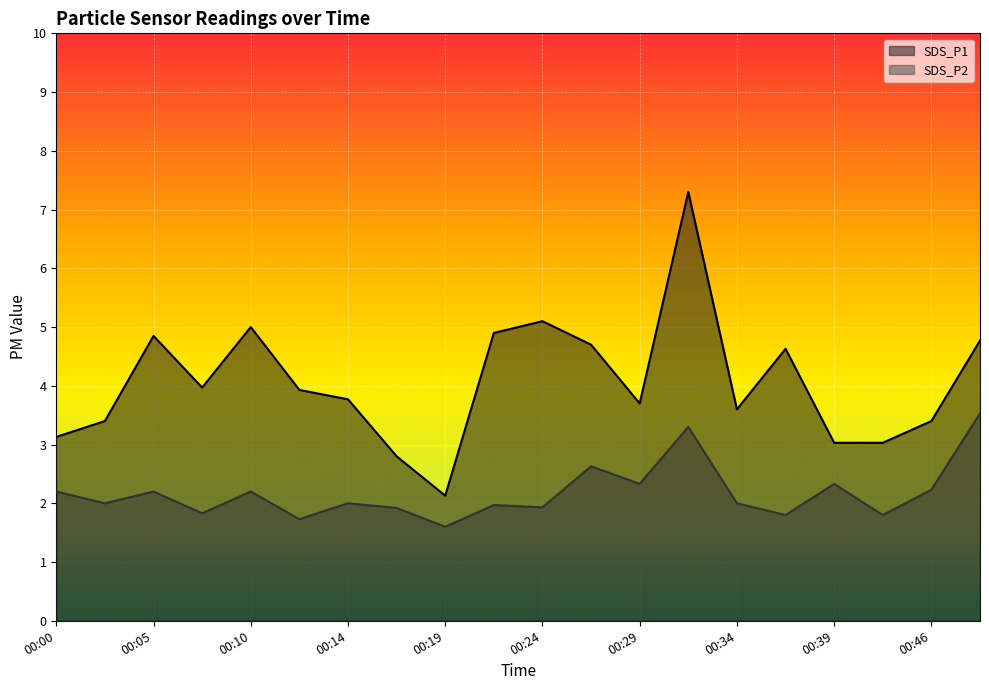

True or false: SDS_P1 and SDS_P2 cross at least once.

False